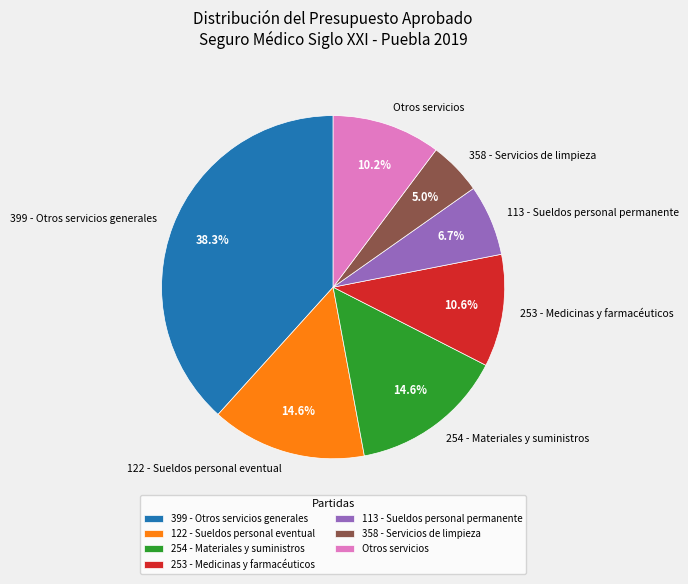

What percentage do 399 - Otros servicios generales and Otros servicios together represent?

48.5%